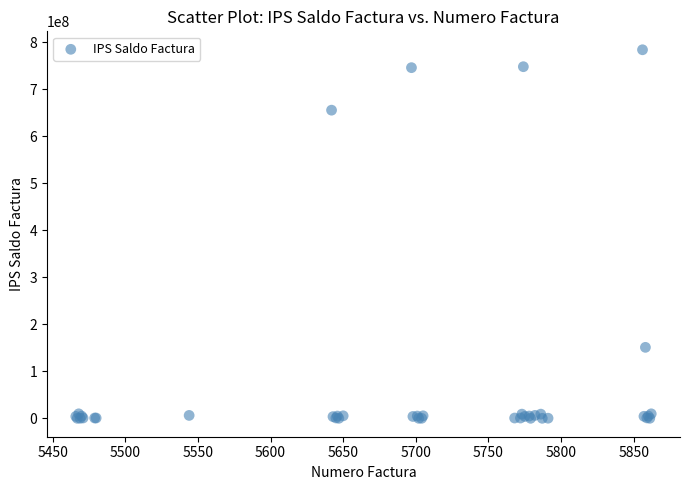

What Y value in the scatter plot is closest to 392029500?

150960000